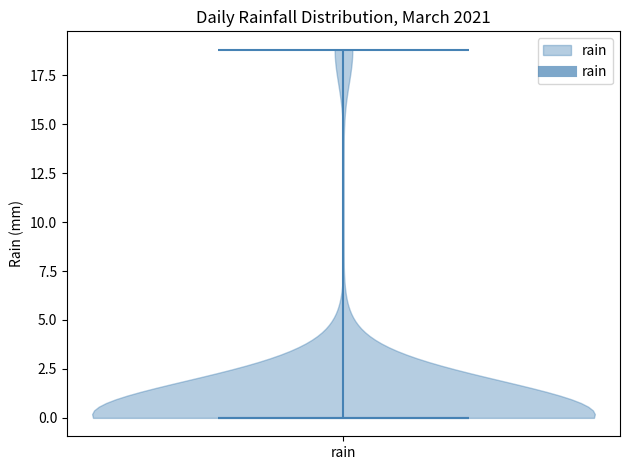

Read this violin plot against the y-axis: where its median line is, and the lowest and highest points the violin reaches. The values are not printed on the chart, so give them approximately, as read against the axis.

median line 0, lowest point 0, highest point 19